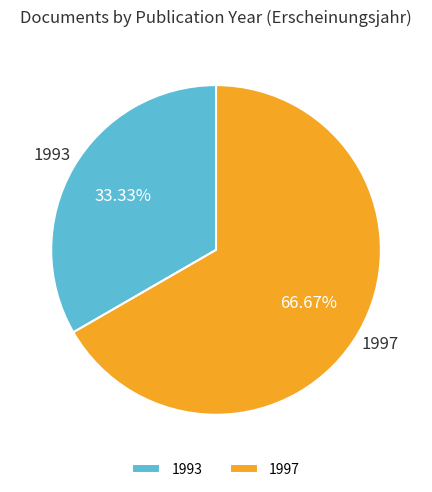

Which category accounts for the majority?

1997